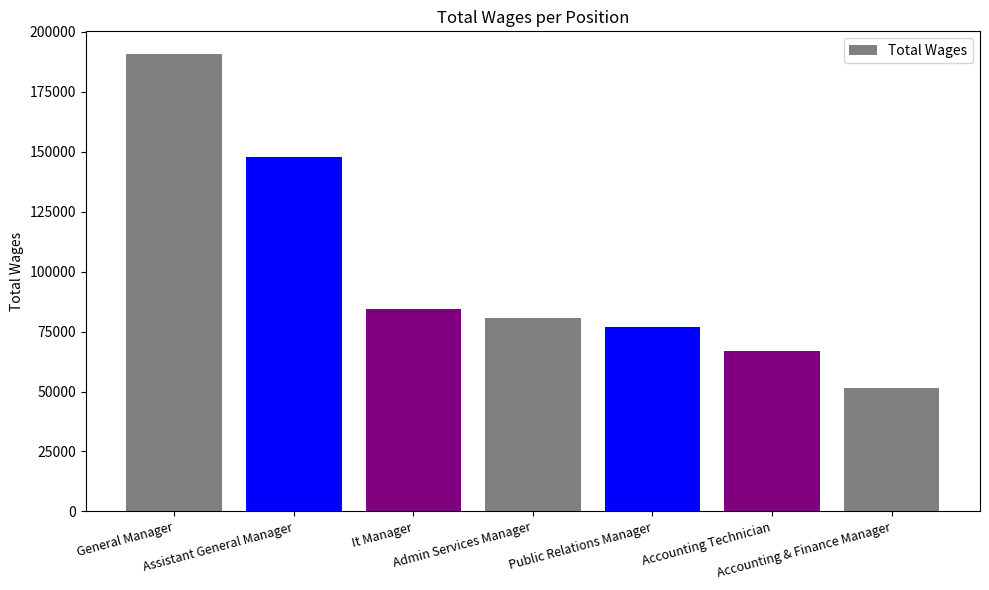

List the labels in order of value, smallest first.

Accounting & Finance Manager, Accounting Technician, Public Relations Manager, Admin Services Manager, It Manager, Assistant General Manager, General Manager